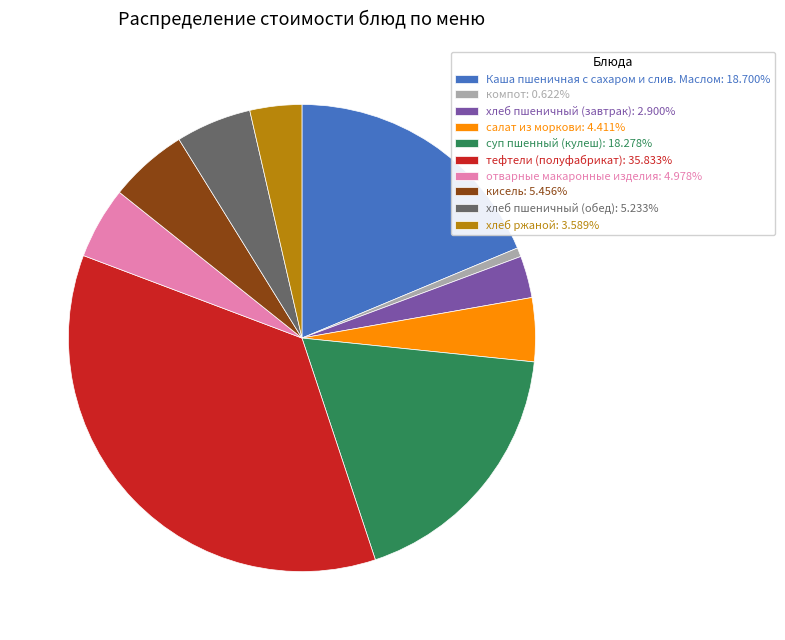

Do Каша пшеничная с сахаром и слив. Маслом: 18.700% and хлеб пшеничный (обед): 5.233% together represent more than half of the pie?

No